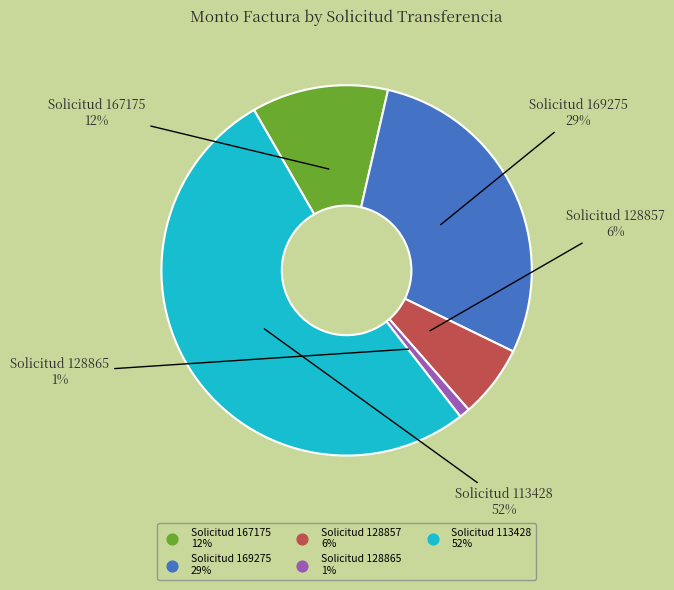

To the nearest percent, what is the difference between the largest and smallest slice percentages?

51%